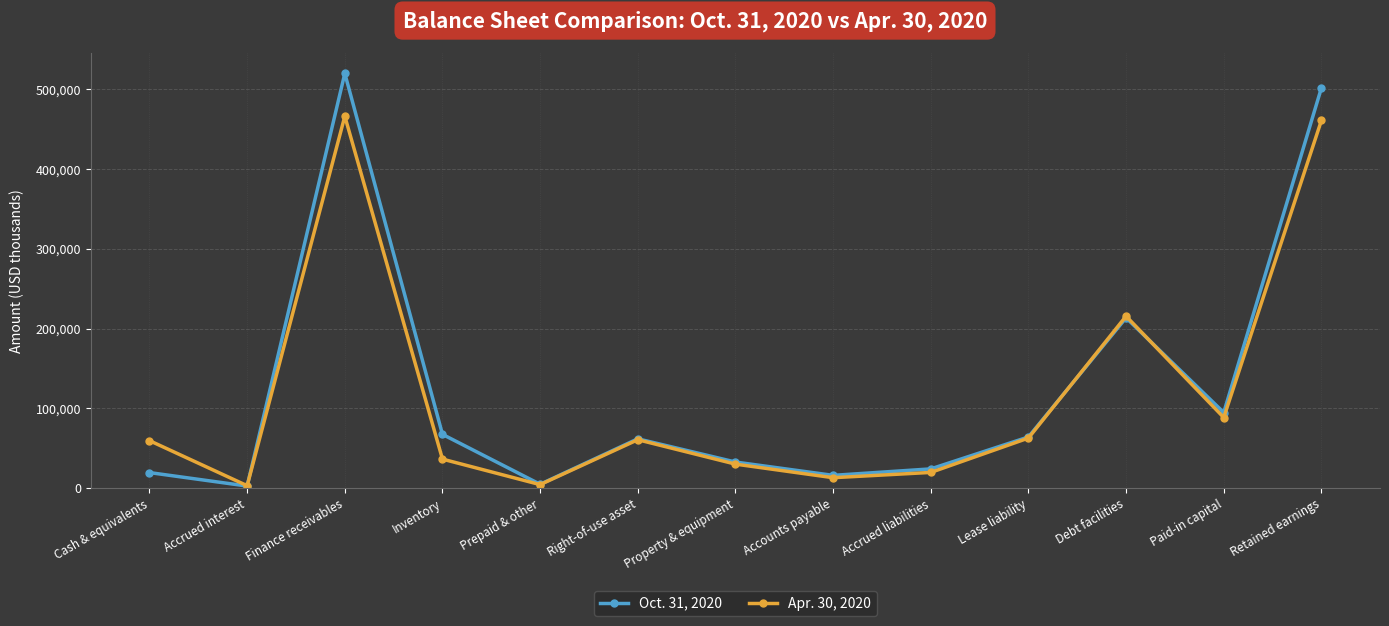

At which category is the sum across all series the highest?

Finance receivables